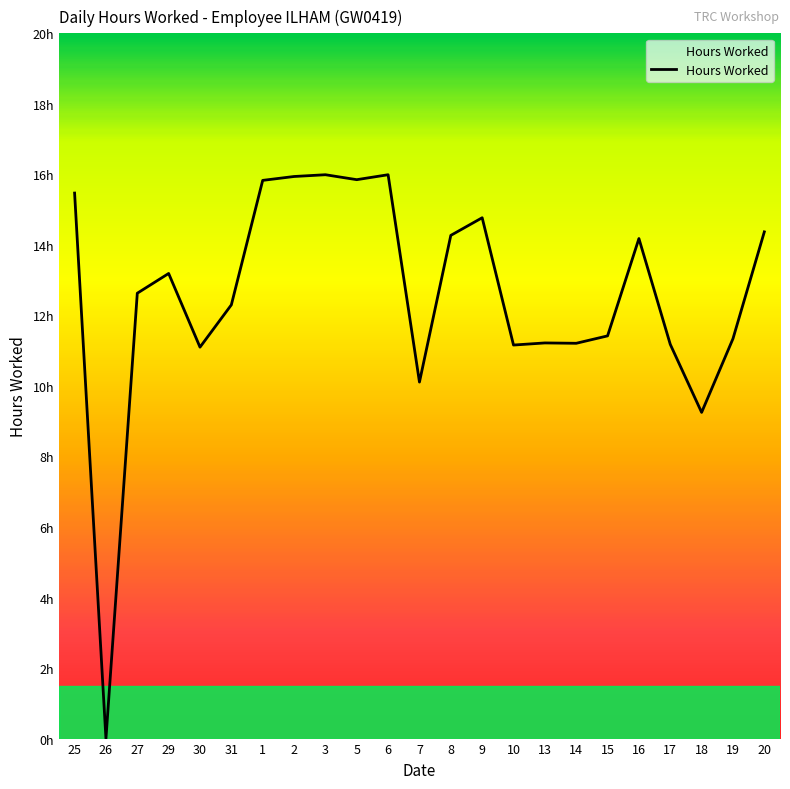

Does the chart have visible grid lines?

No